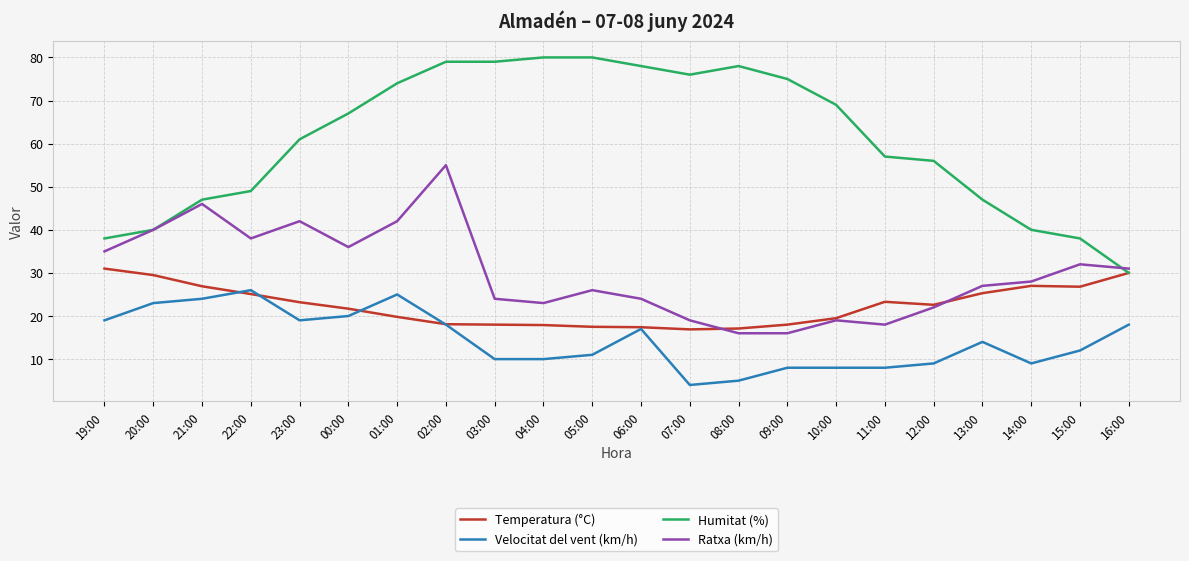

Which series has the widest spread of values?

Humitat (%)